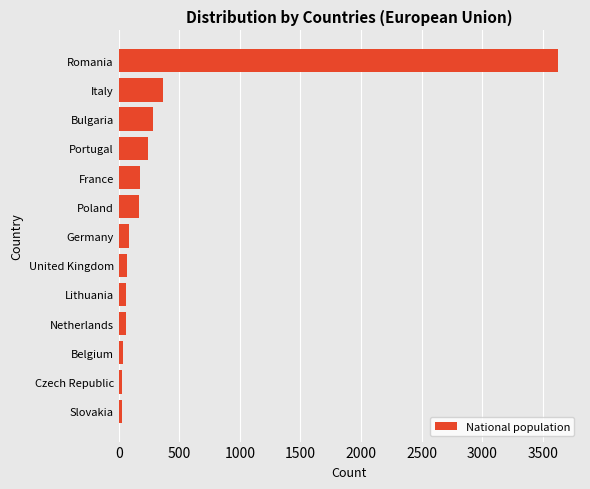

Is it true that the value at France is 174?

True